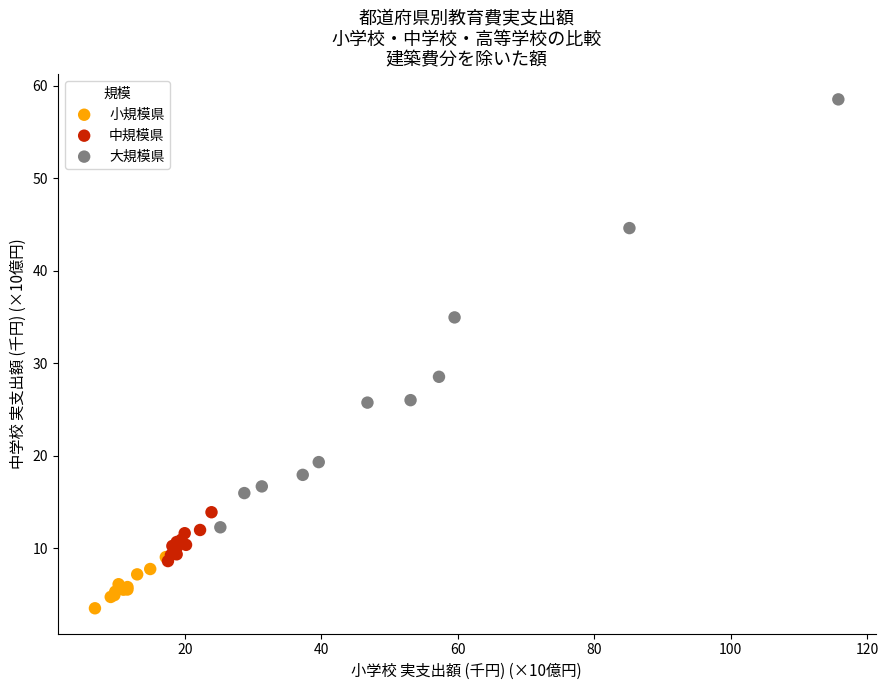

Which series contains the lowest Y value?

小規模県